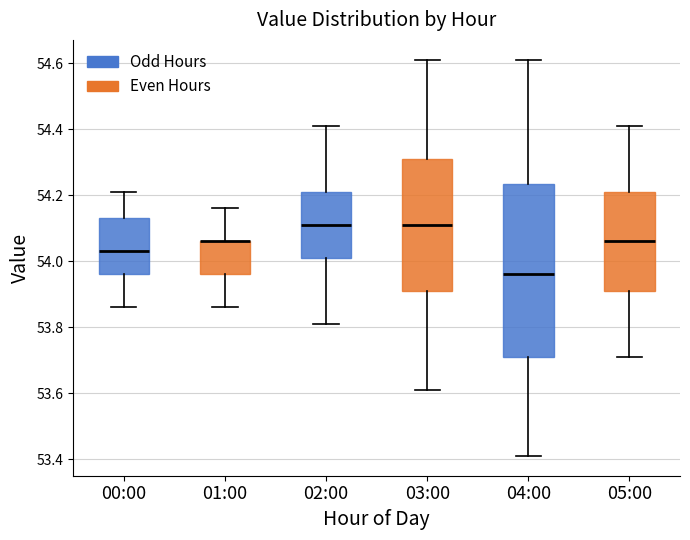

Which box is the tallest, from its lower edge to its upper edge?

04:00